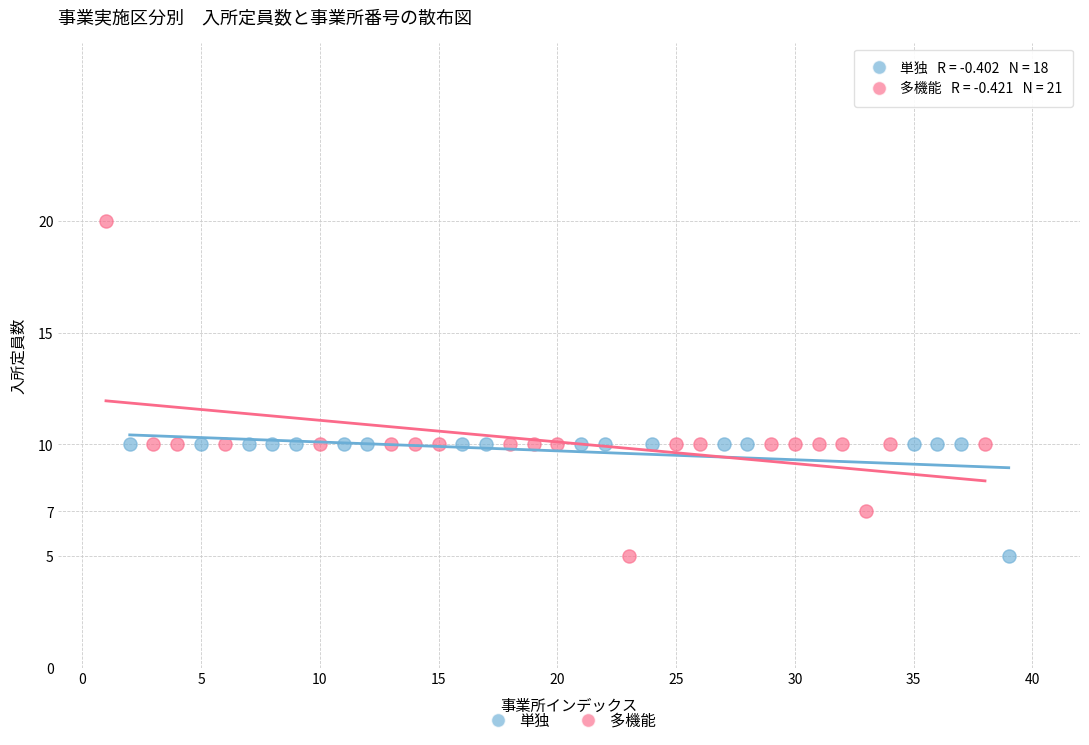

Which series has the largest Y range (max minus min)?

多機能